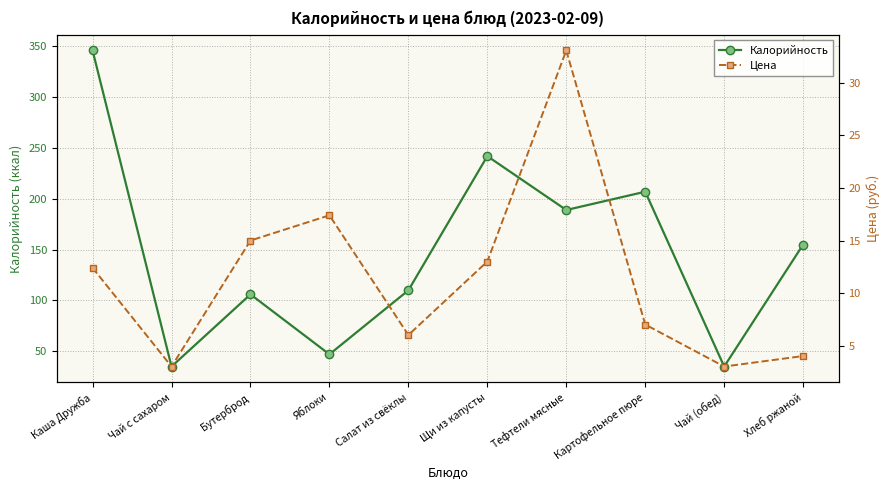

Which has a higher value, Картофельное пюре or Каша Дружба?

Каша Дружба